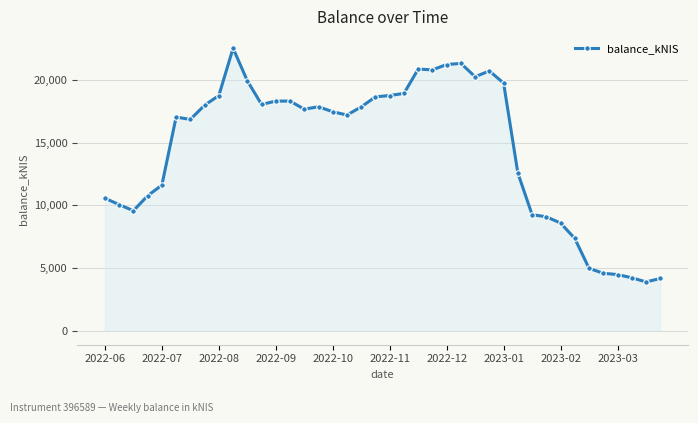

What is the average value?

14581.0